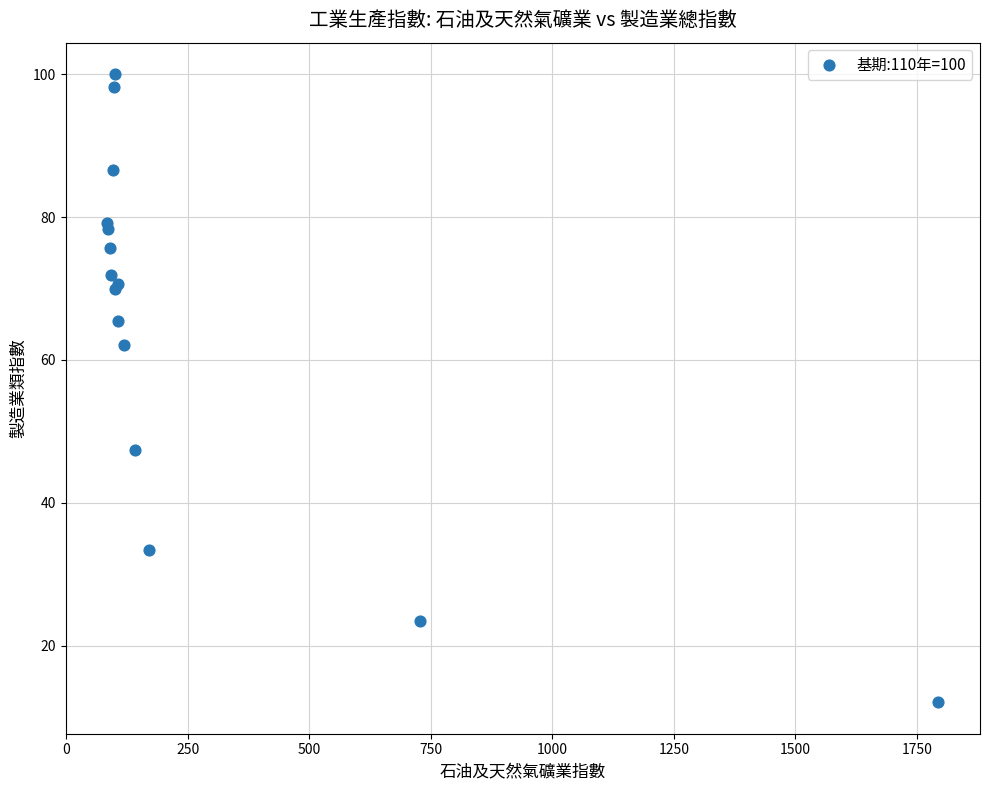

What Y value in the scatter plot is closest to 56?

62.1